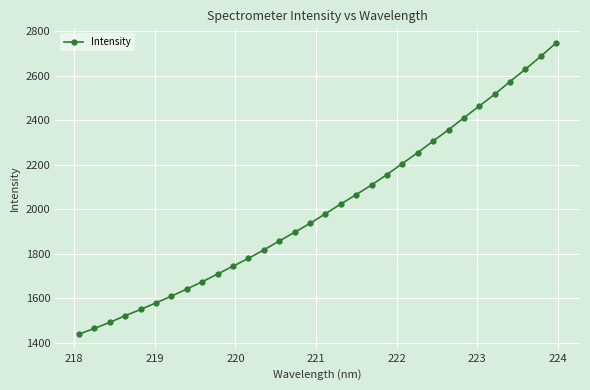

What is the difference between the maximum and second lowest values?

1281.4